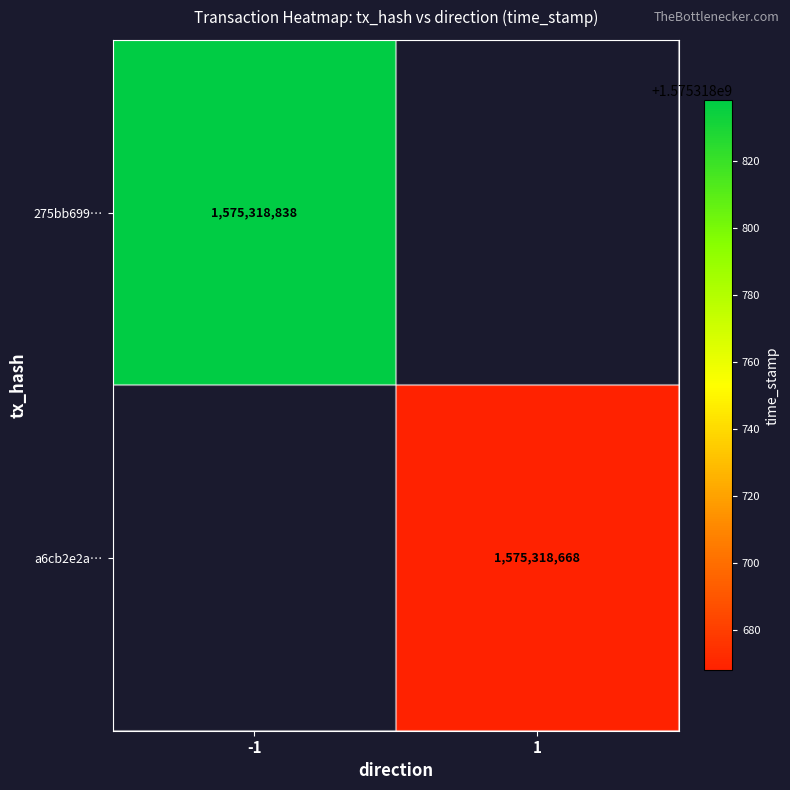

List the series in order of their overall mean, lowest first.

a6cb2e2a4827adac83f4fbe9582810f470a2734, 275bb699c8f4c2b480840e32c370b21f6f1d512